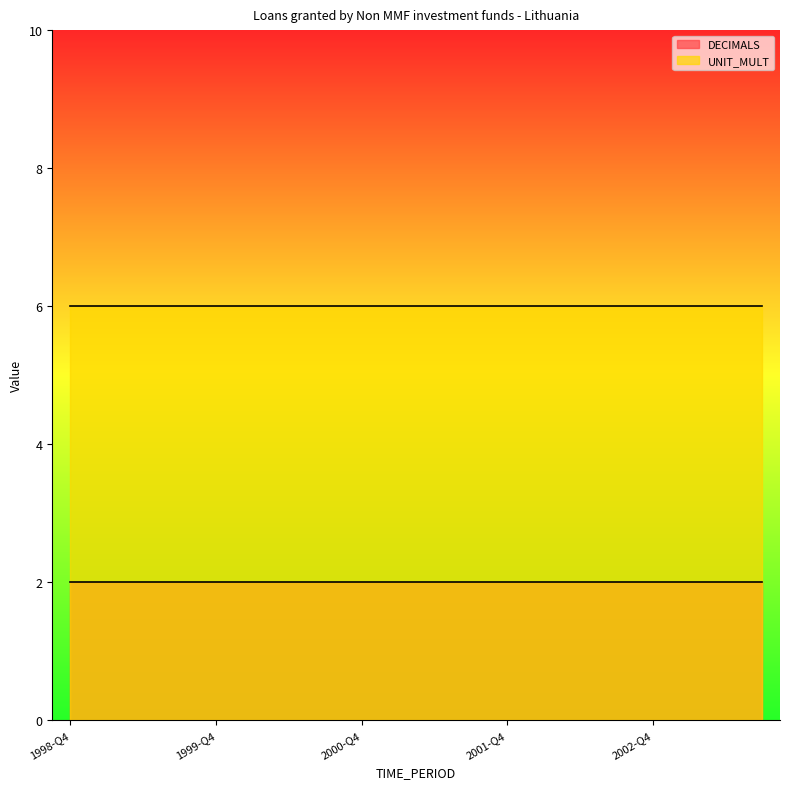

Reading right to left, what are all the values shown in this chart?

DECIMALS: 2	2	2	2	2	2	2	2	2	2	2	2	2	2	2	2	2	2	2	2
UNIT_MULT: 6	6	6	6	6	6	6	6	6	6	6	6	6	6	6	6	6	6	6	6